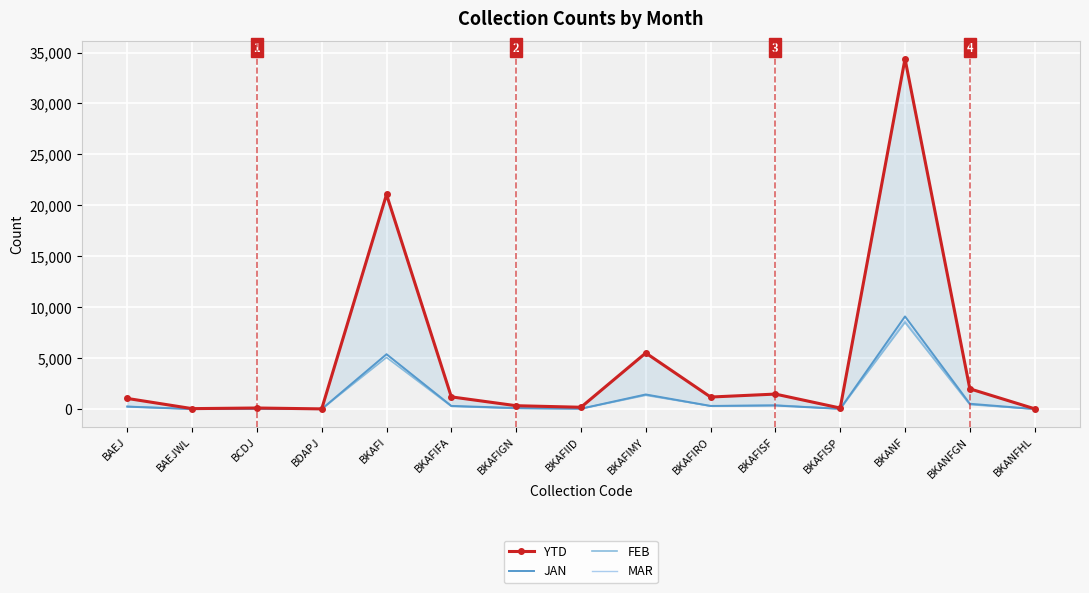

At which label does JAN first exceed 244?

BKAFI